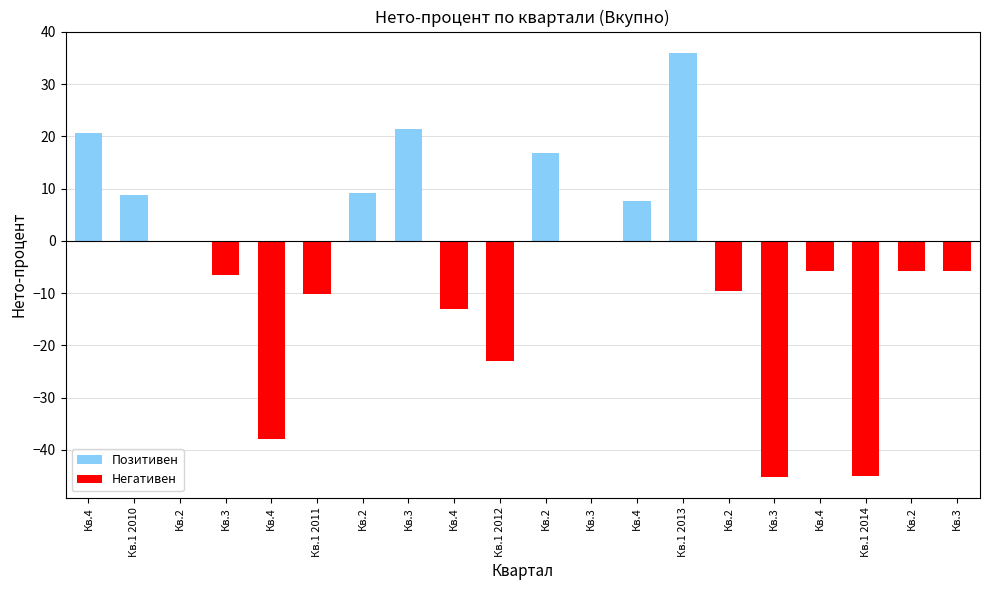

What is the label of the 7th bar from the left?

Кв.2